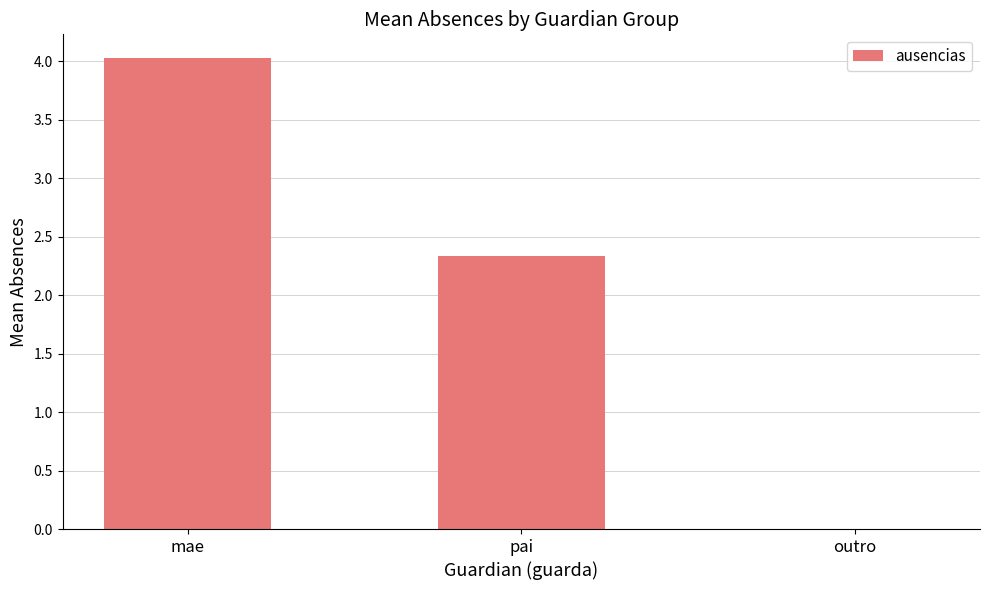

What is the average value?

2.1